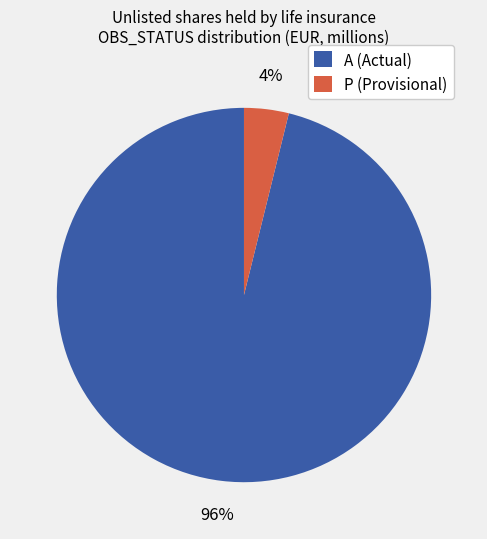

Combined, do A (Actual) and P (Provisional) account for over 50%?

Yes